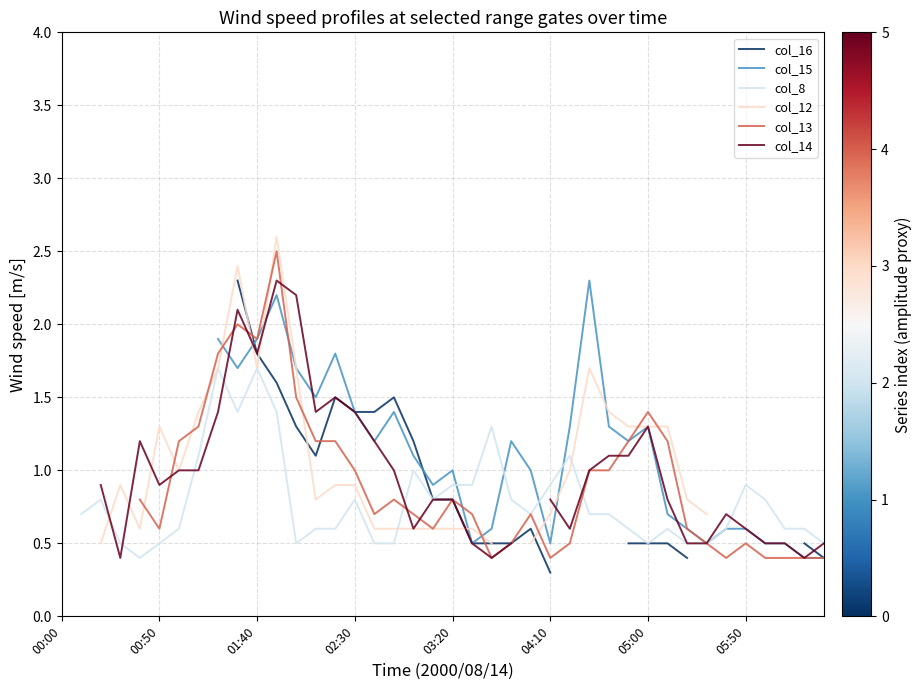

Which series changed the most between 04:10 and 05:50?

col_14